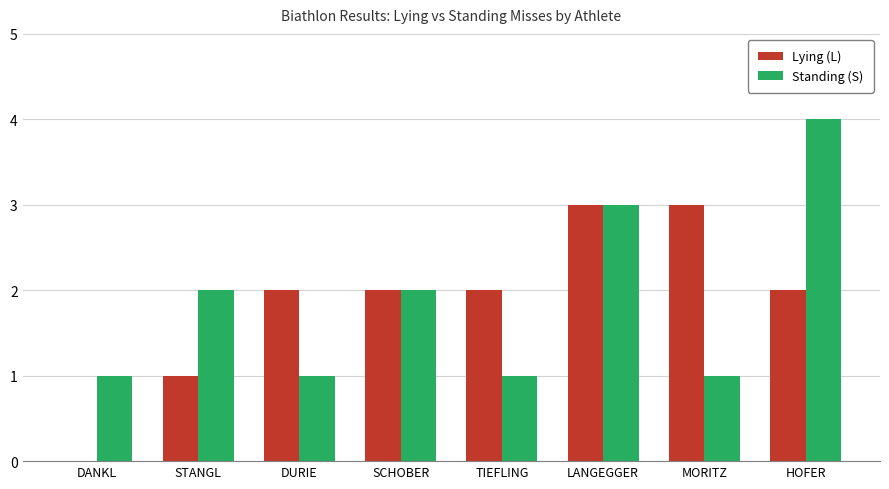

How many categories are shown in the chart?

8